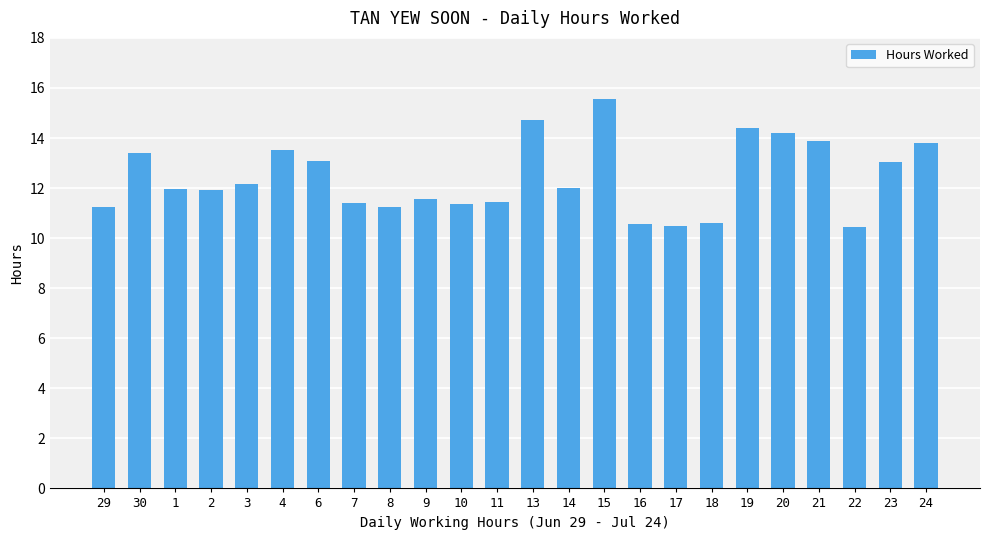

What position from the right is 30?

23